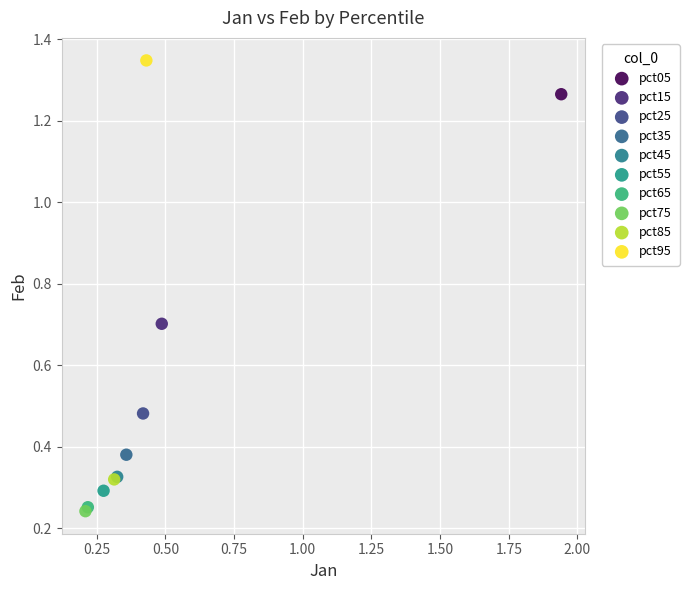

What are all the series names shown in the legend?

pct05, pct15, pct25, pct35, pct45, pct55, pct65, pct75, pct85, pct95